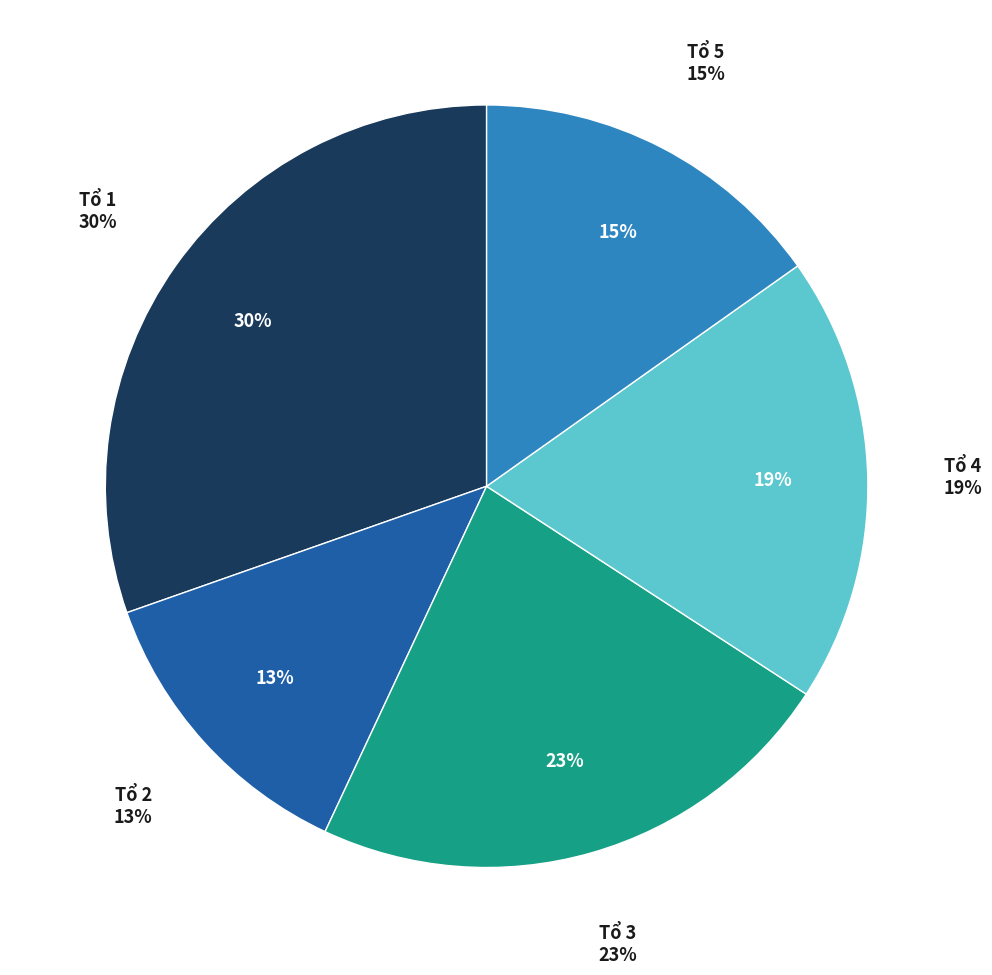

Which slice is the largest?

Tổ 1